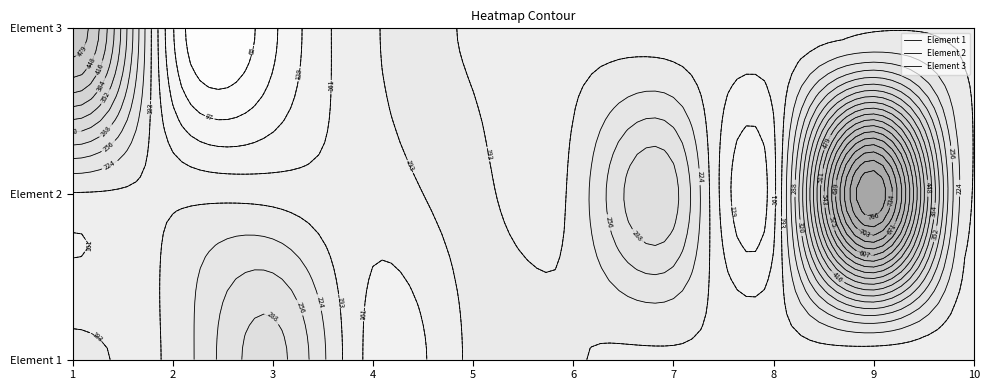

Reading left to right, extract all data points from this chart.

Element 1: 1=200	2=200	3=300	4=150	5=200	6=195	7=190	8=185	9=180	10=175
Element 2: 1=190	2=185	3=180	4=175	5=200	6=200	7=300	8=150	9=800	10=190
Element 3: 1=500	2=100	3=90	4=190	5=190	6=185	7=180	8=175	9=190	10=190